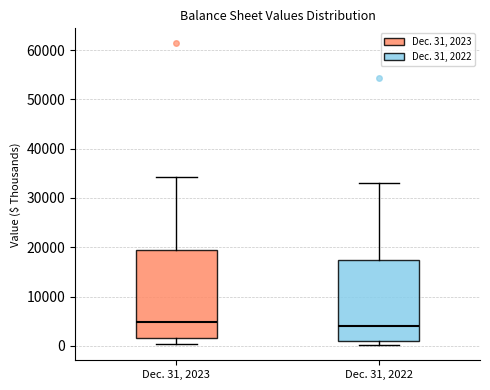

Where is the lower edge of the box for Dec. 31, 2022 on the y-axis? The values are not printed on the chart, so give them approximately, as read against the axis.

1000